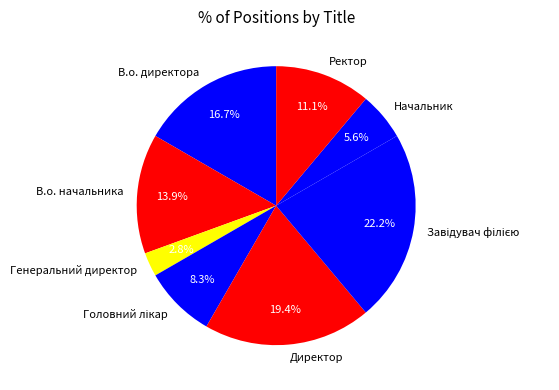

Approximately how many times larger is the value at В.о. начальника compared to В.о. директора?

0.8